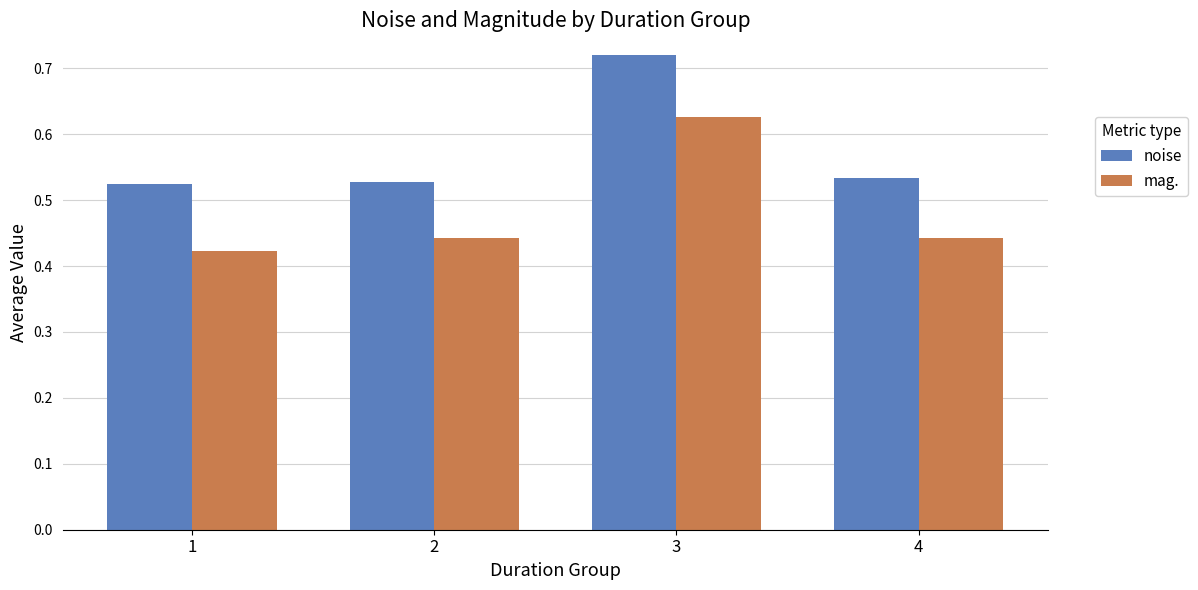

At which category is the sum across all series the highest?

3